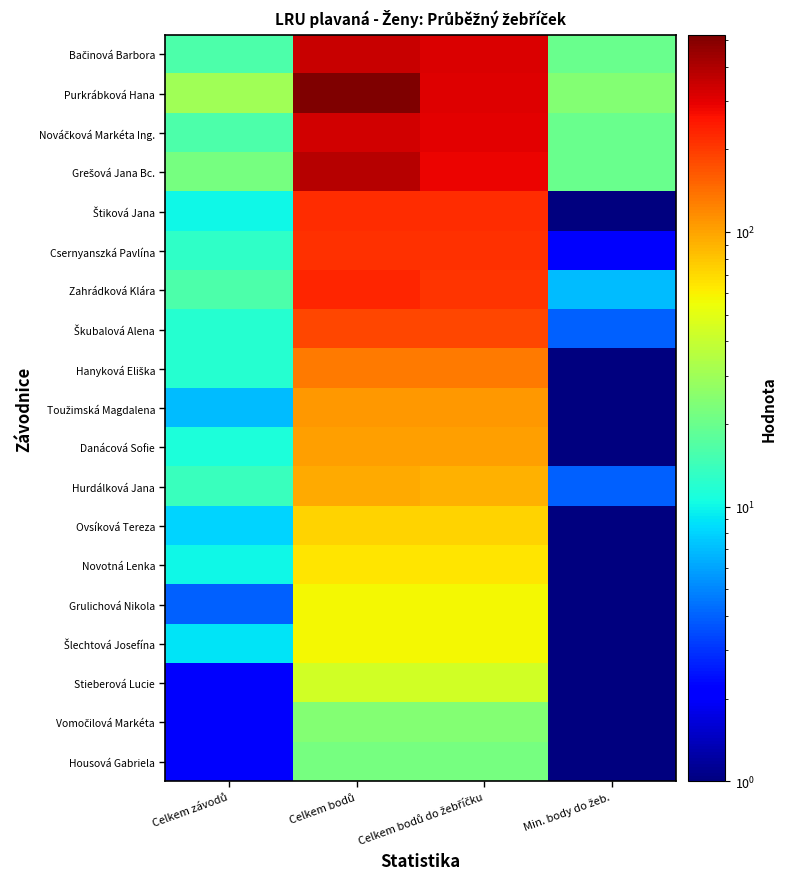

List the series in order of their peak value, highest first.

Purkrábková Hana, Grešová Jana Bc., Bačinová Barbora, Nováčková Markéta Ing., Zahrádková Klára, Štiková Jana, Csernyanszká Pavlína, Škubalová Alena, Hanyková Eliška, Toužimská Magdalena, Danácová Sofie, Hurdálková Jana, Ovsíková Tereza, Novotná Lenka, Grulichová Nikola, Šlechtová Josefína, Stieberová Lucie, Vomočilová Markéta, Housová Gabriela